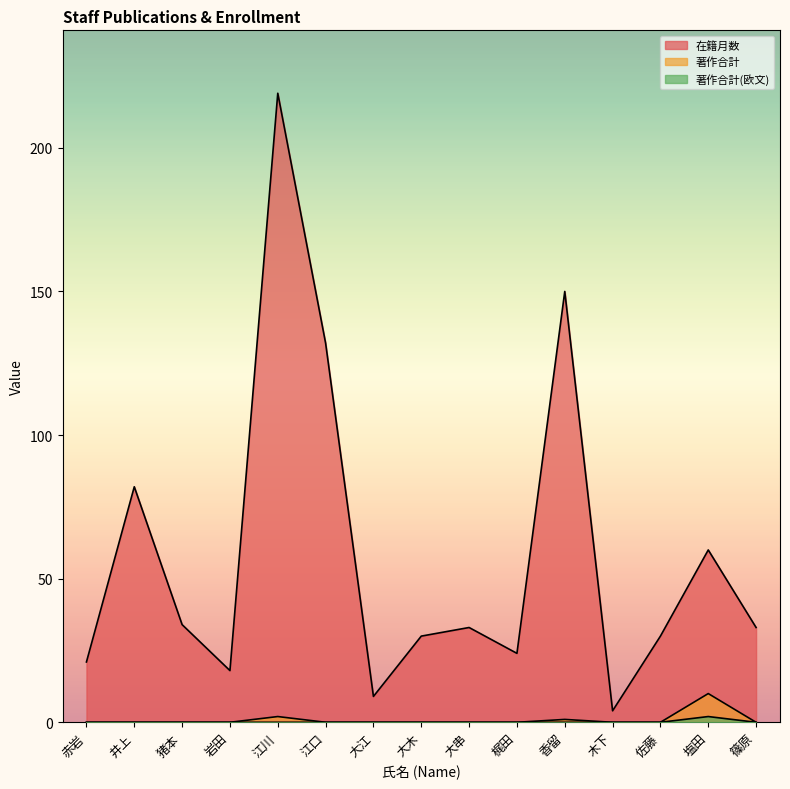

Which series changed the most between 猪本 and 江川?

在籍月数